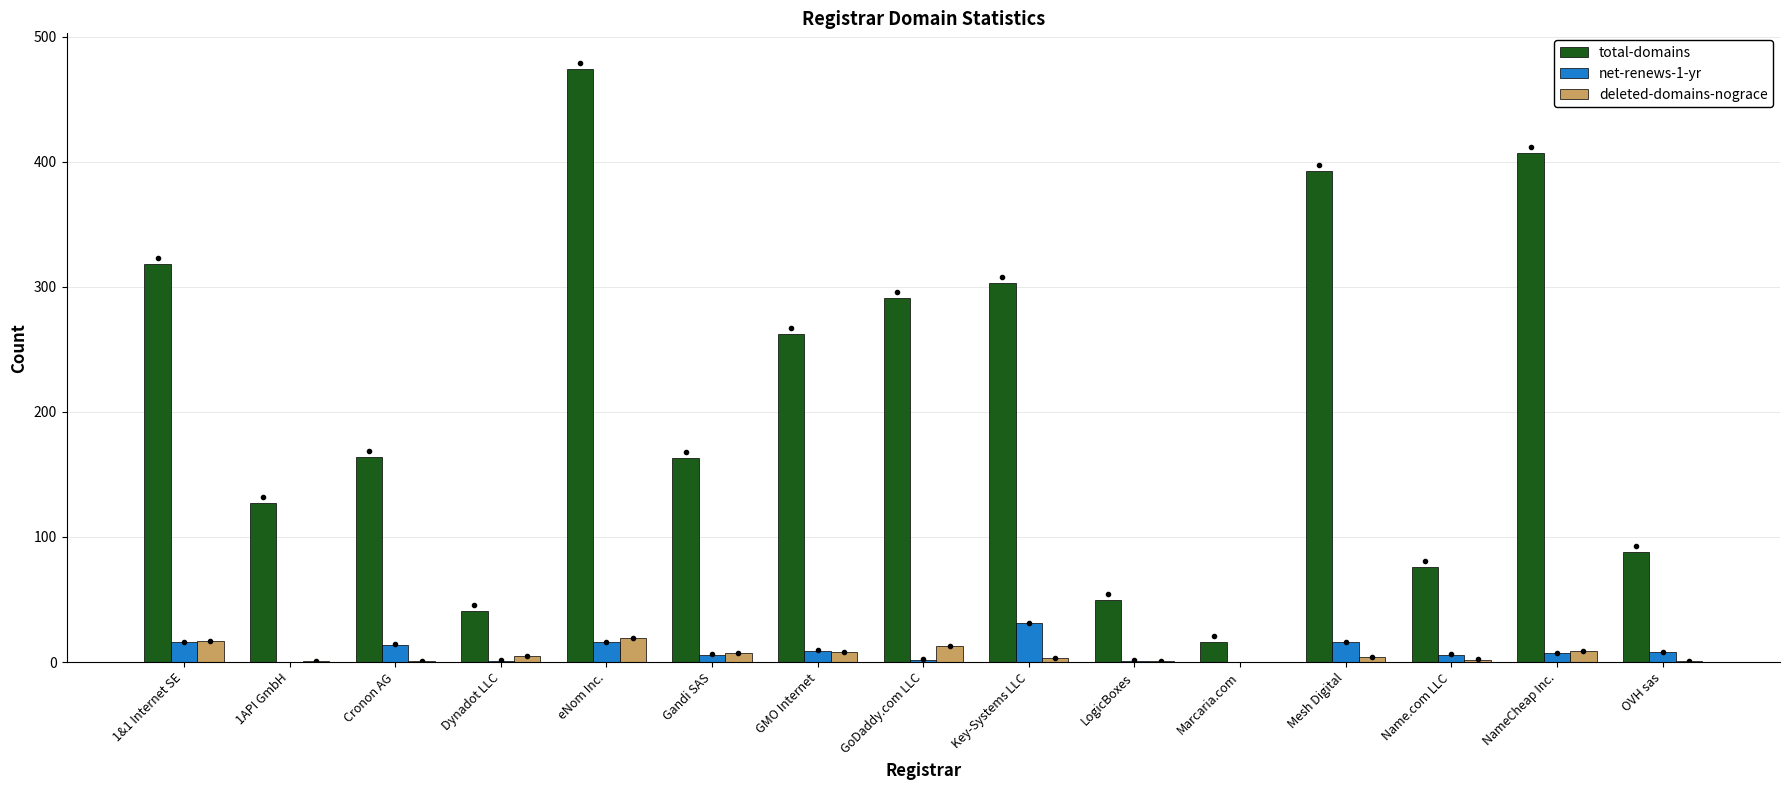

Is the value of total-domains at 1&1 Internet SE greater than the value of deleted-domains-nograce at 1&1 Internet SE?

Yes